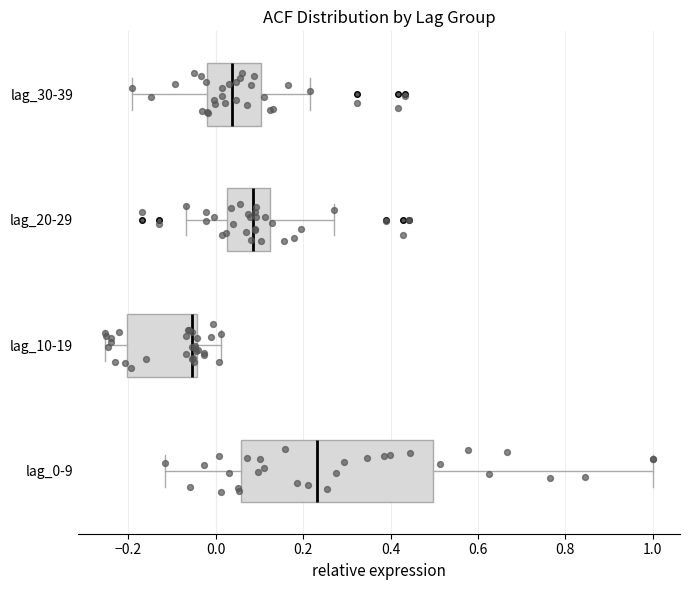

Reading bottom to top, transcribe this box plot: for each box, give where its median line is, the range the box spans, and where its two whiskers end, as read against the x-axis. The values are not printed on the chart, so give them approximately, as read against the axis.

lag_0-9: median 0.24, box 0.06 to 0.50, whiskers -0.12 to 1.00
lag_10-19: median -0.06, box -0.20 to -0.04, whiskers -0.26 to 0.02
lag_20-29: median 0.08, box 0.02 to 0.12, whiskers -0.06 to 0.28
lag_30-39: median 0.04, box -0.02 to 0.10, whiskers -0.20 to 0.22